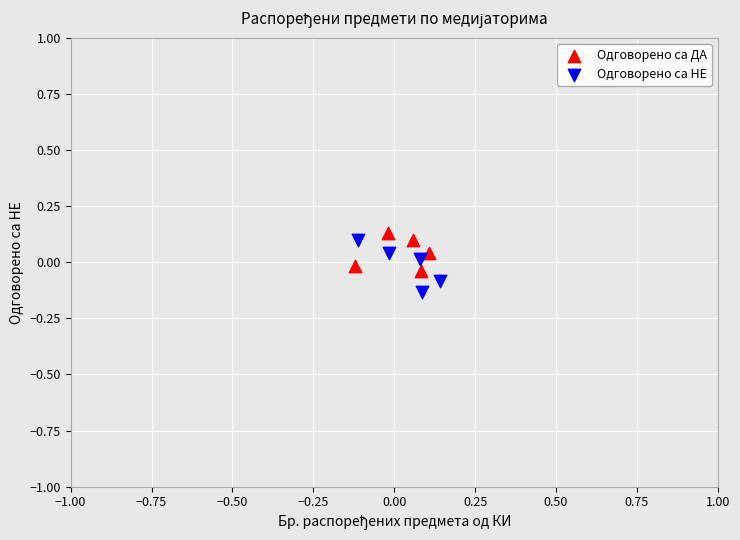

Which series contains the lowest Y value?

Одговорено са НЕ